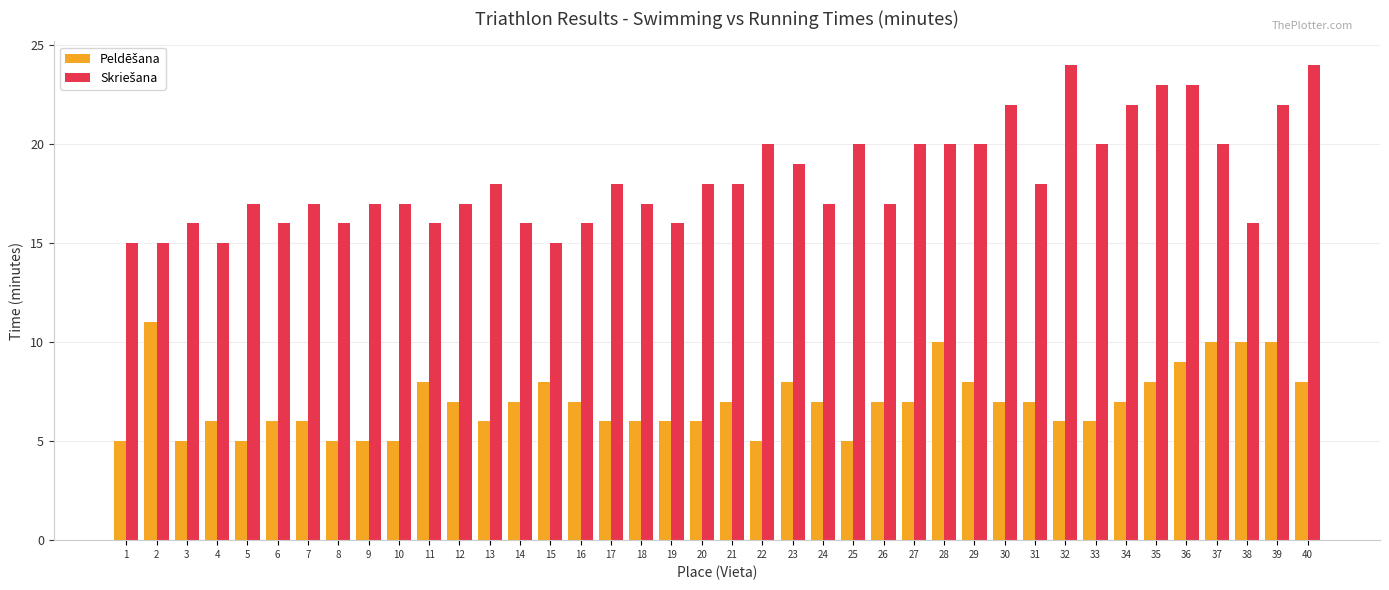

How many groups of bars are there?

40